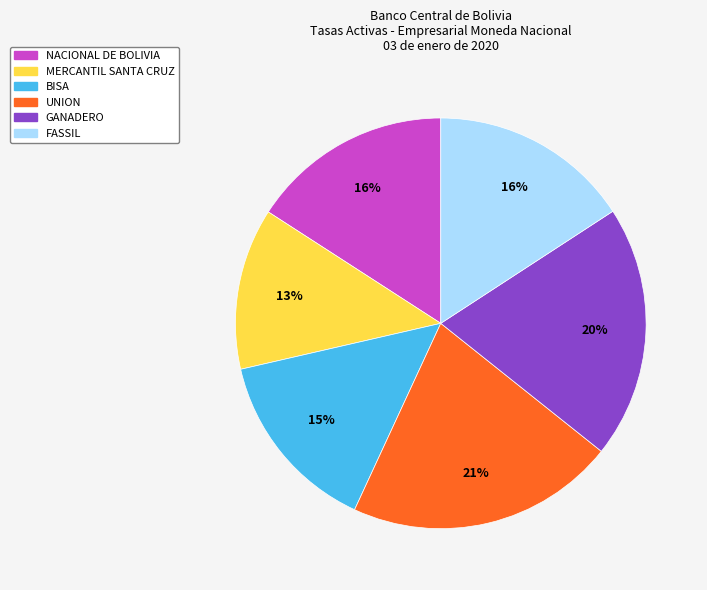

To the nearest percent, what percentage of the pie is UNION?

21%